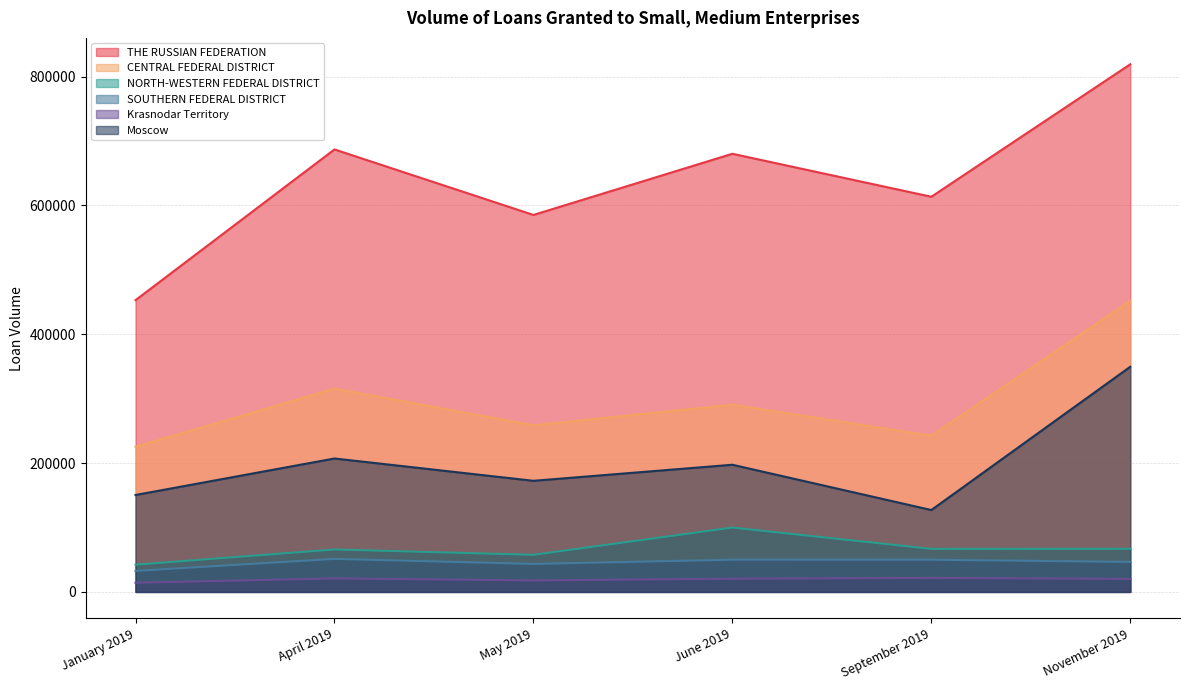

What position from the left is January 2019?

1